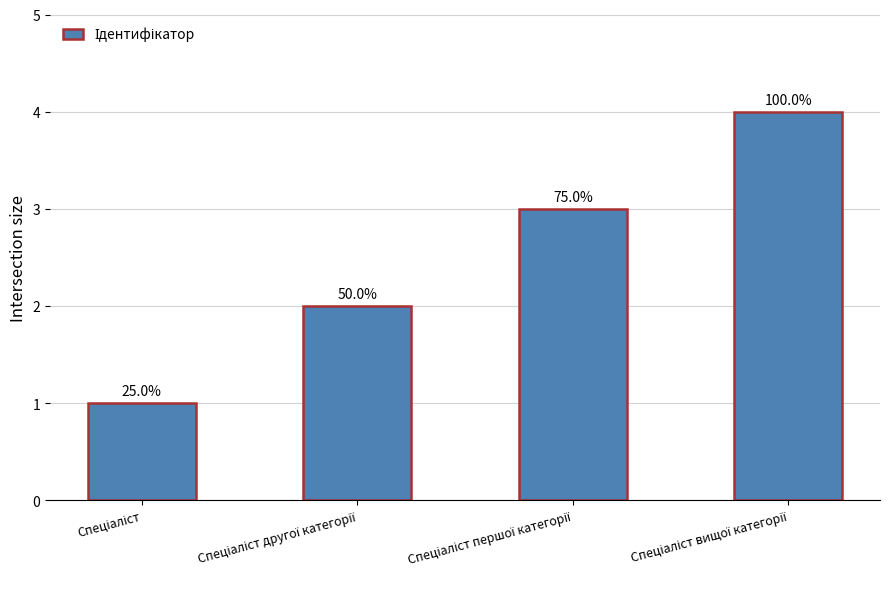

Read the value at Спеціаліст другої категорії.

2